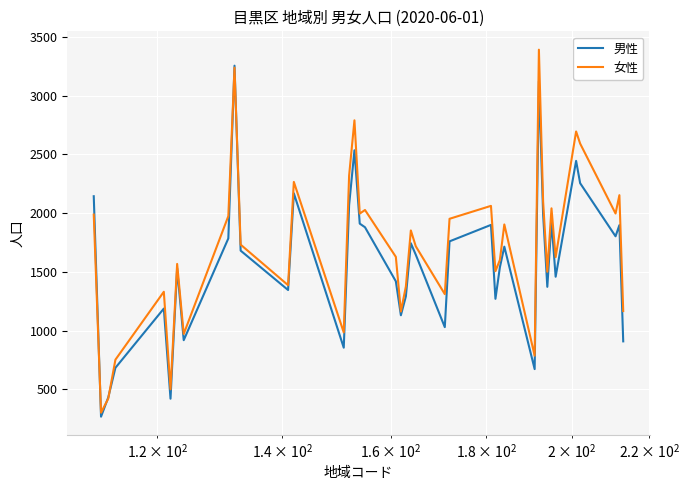

What is the lowest value of the 女性 series?

302